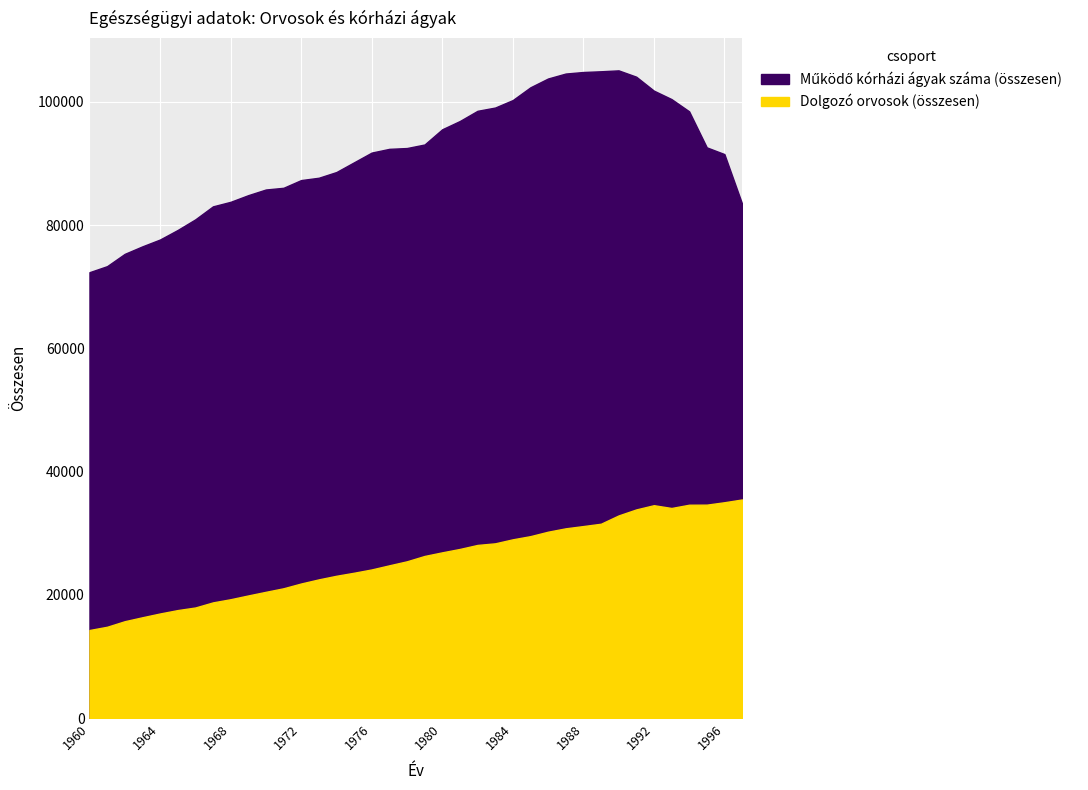

True or false: Dolgozó orvosok (összesen) has more than 2 points higher than both neighbors.

False